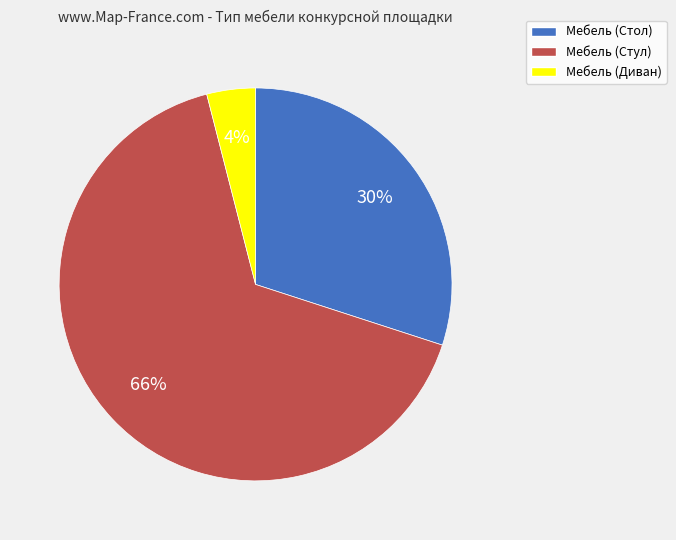

How many segments does this pie chart have?

3